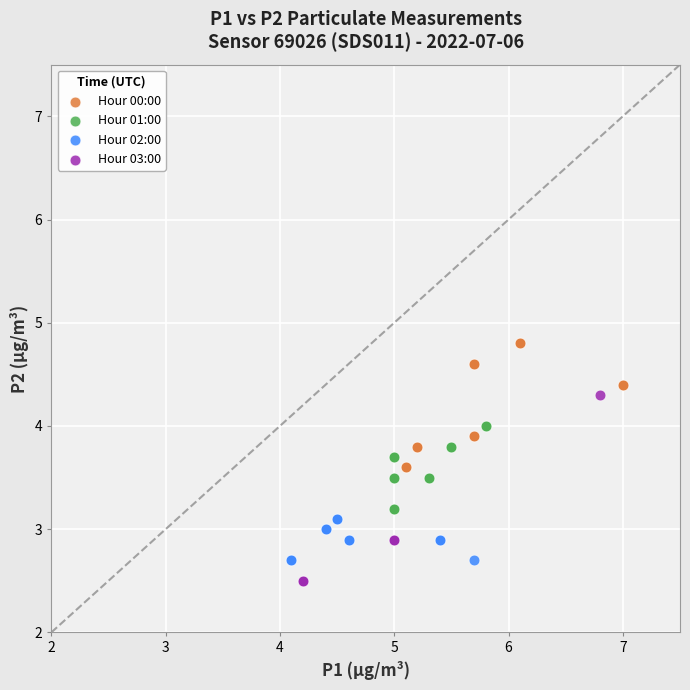

Which series contains the highest Y value?

Hour 00:00